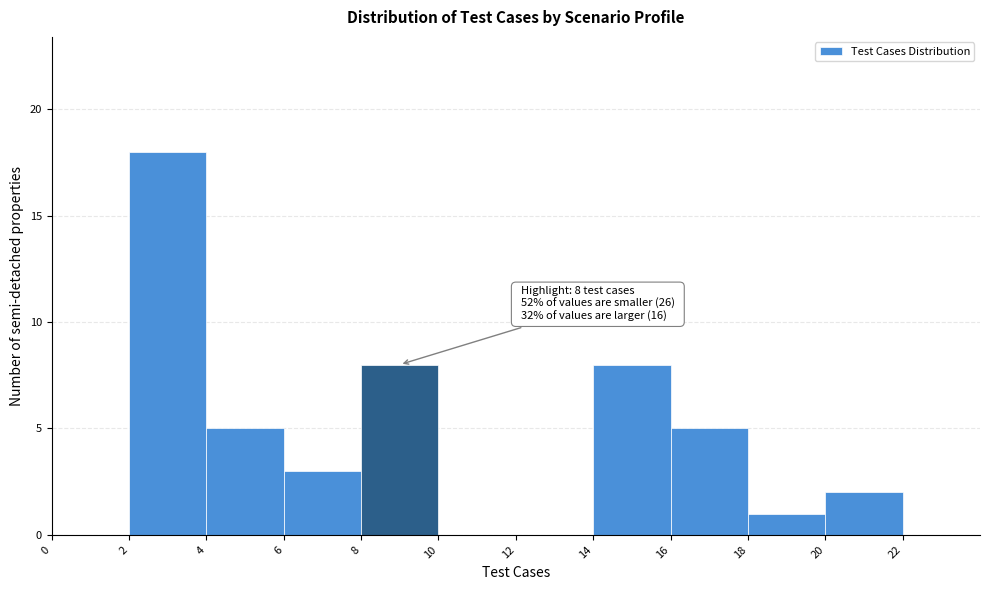

Over which range of the x-axis is the bar tallest?

2 to 4